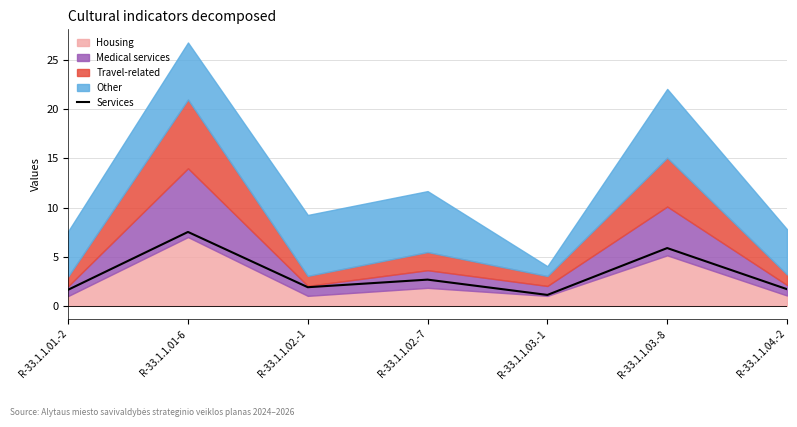

The value of Services at R-33.1.1.04.-2 is 1.7. True or false?

True